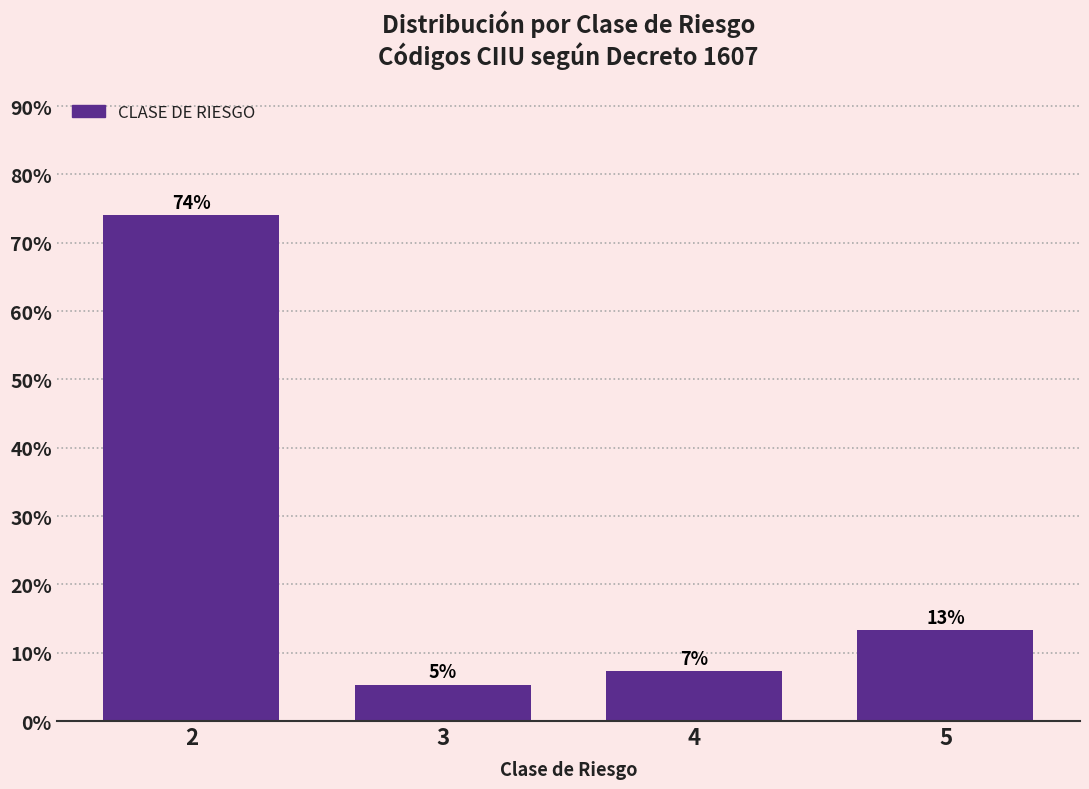

How many bars are there in total?

4